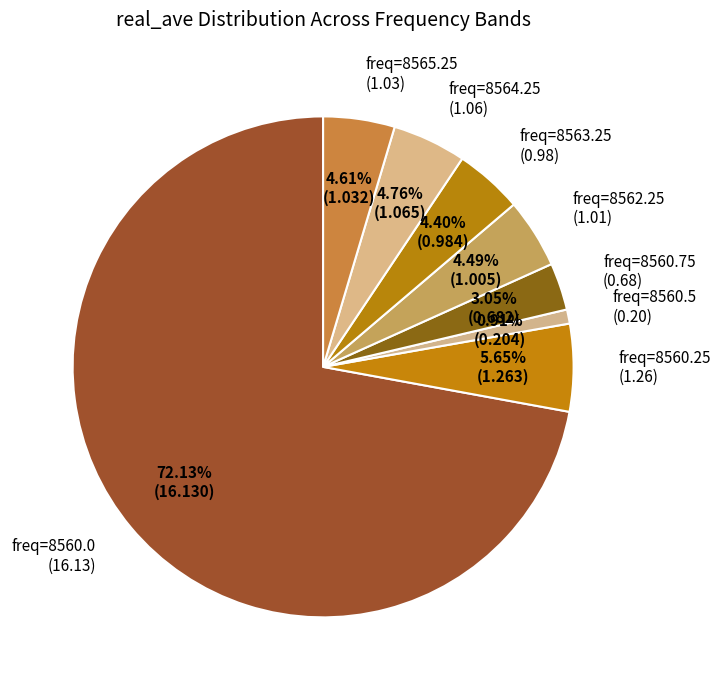

Is there a majority slice in this chart?

Yes